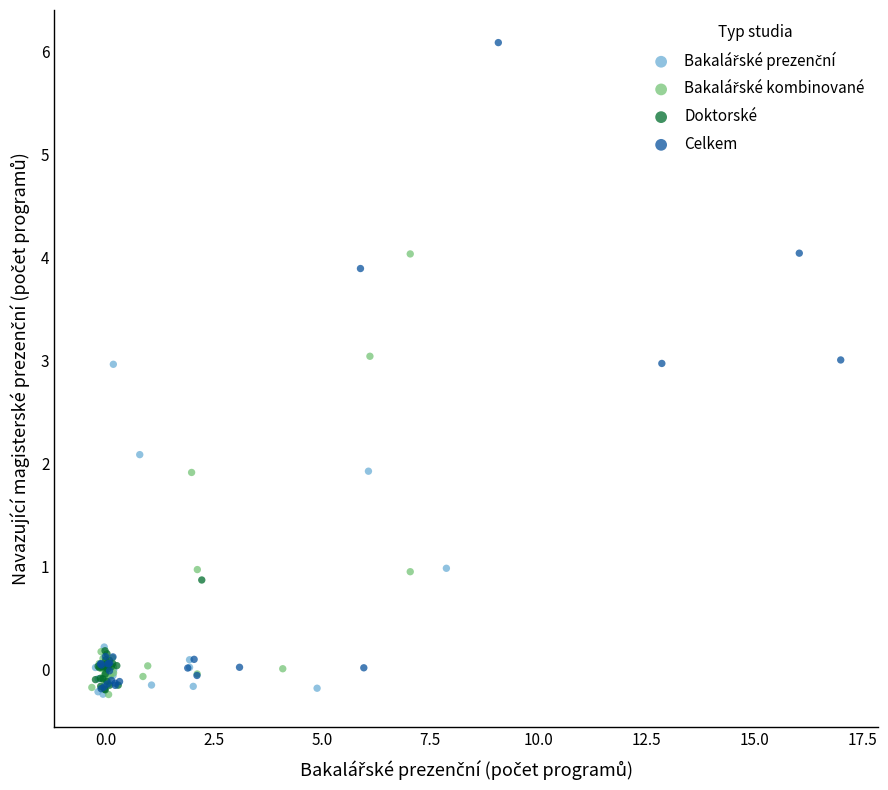

Which series reaches the maximum Y coordinate?

Celkem